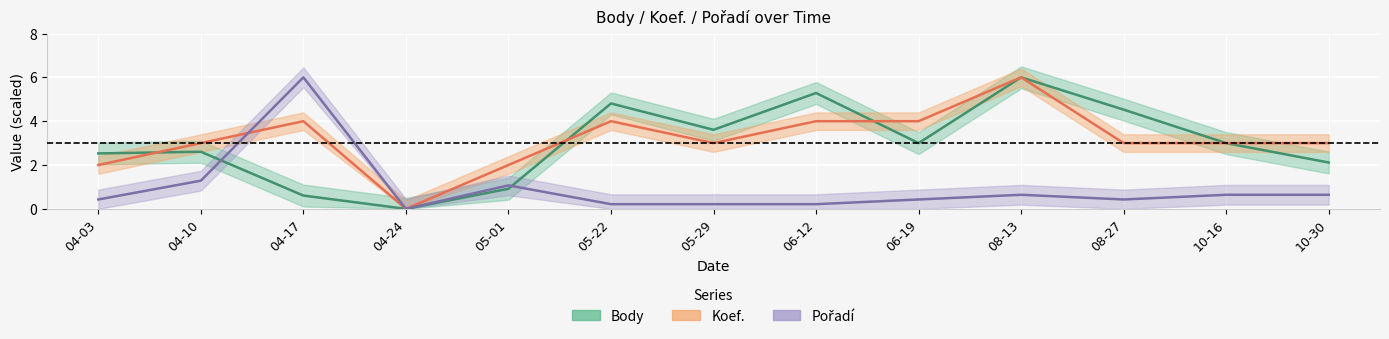

What is the difference between the Koef. values at 08-27 and 05-01?

1.0